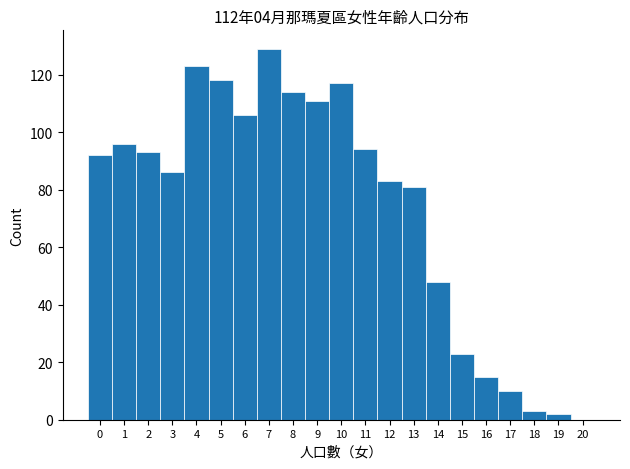

Reading left to right, transcribe this chart: for each bar, give the range it covers on the x-axis and its height. The values are not printed on the chart, so give them approximately, as read against the axis.

-0.5 to 0.5: 92
0.5 to 1.5: 96
1.5 to 2.5: 94
2.5 to 3.5: 86
3.5 to 4.5: 124
4.5 to 5.5: 118
5.5 to 6.5: 106
6.5 to 7.5: 130
7.5 to 8.5: 114
8.5 to 9.5: 112
9.5 to 10.5: 118
10.5 to 11.5: 94
11.5 to 12.5: 84
12.5 to 13.5: 82
13.5 to 14.5: 48
14.5 to 15.5: 24
15.5 to 16.5: 16
16.5 to 17.5: 10
17.5 to 18.5: 4
18.5 to 19.5: 2
19.5 to 20.5: 0